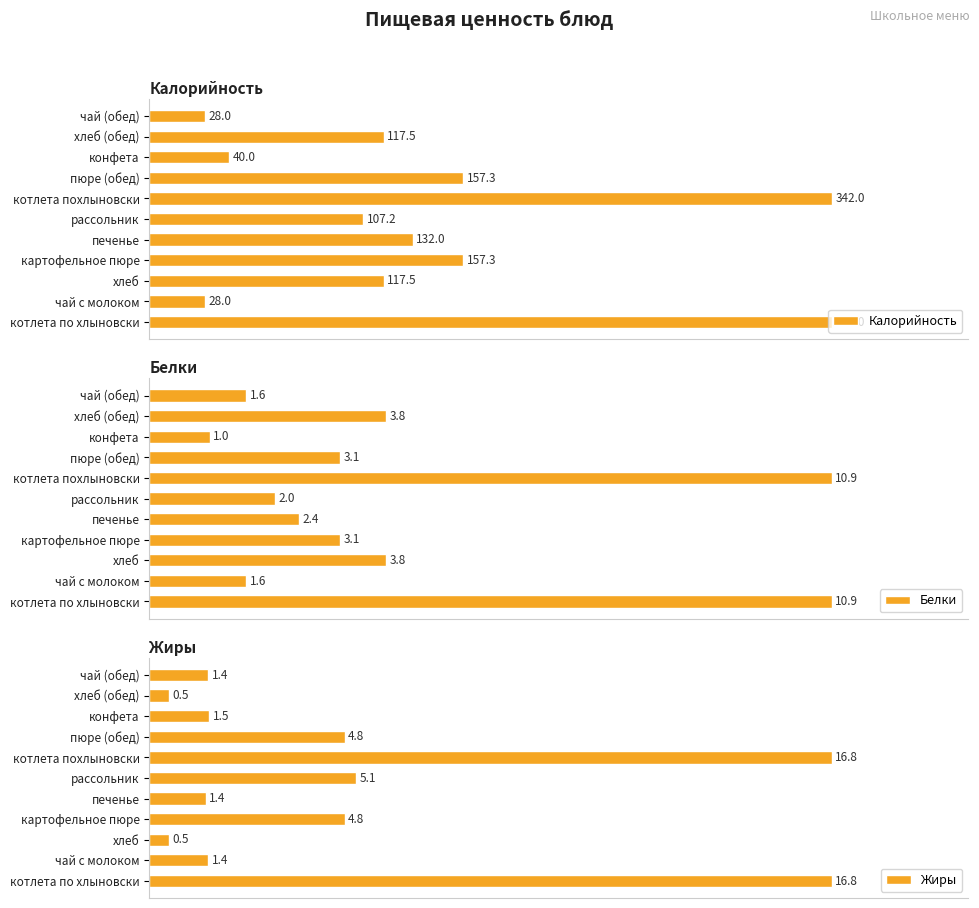

Are the bars grouped side by side (vs. stacked)?

Yes